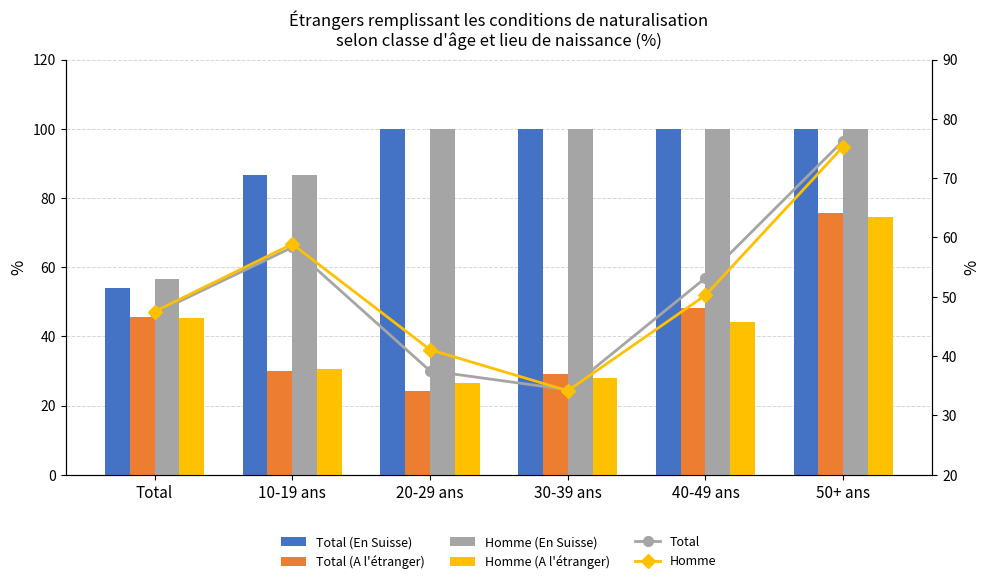

What is the difference between the maximum and minimum values in the Total series?

42.0